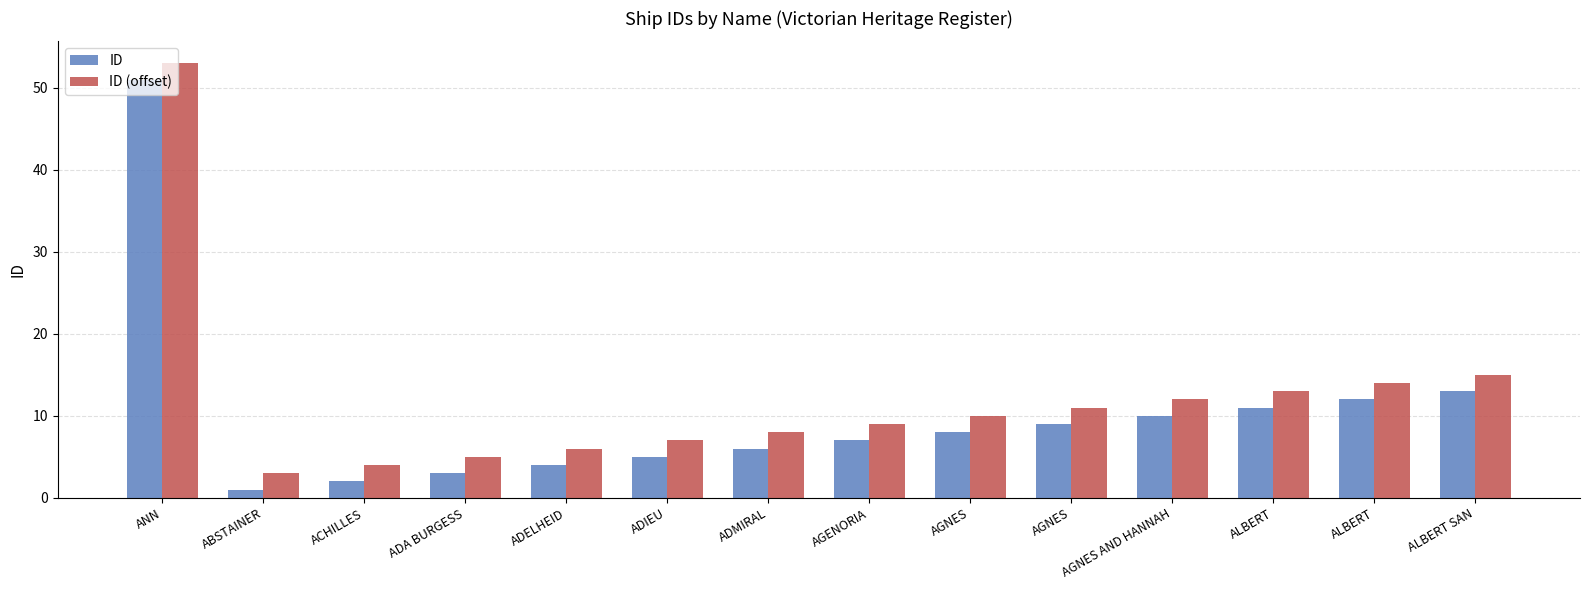

Between AGNES AND HANNAH and ADMIRAL, which is larger?

AGNES AND HANNAH